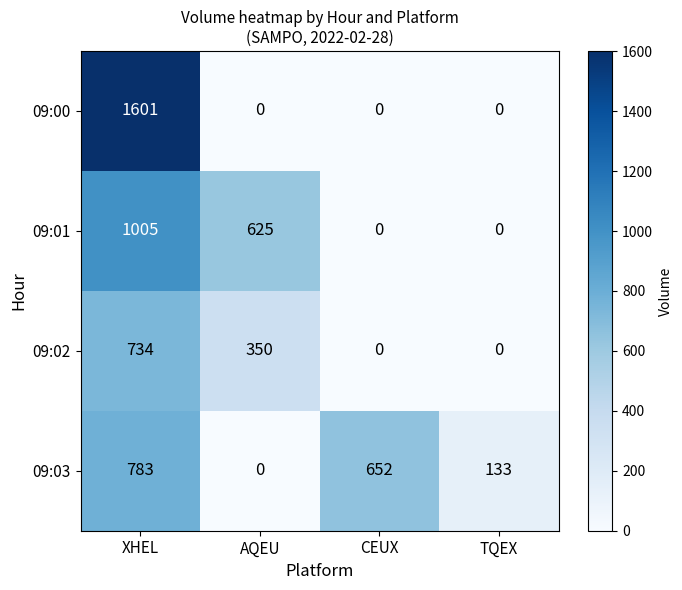

How many data points does each series have?

4